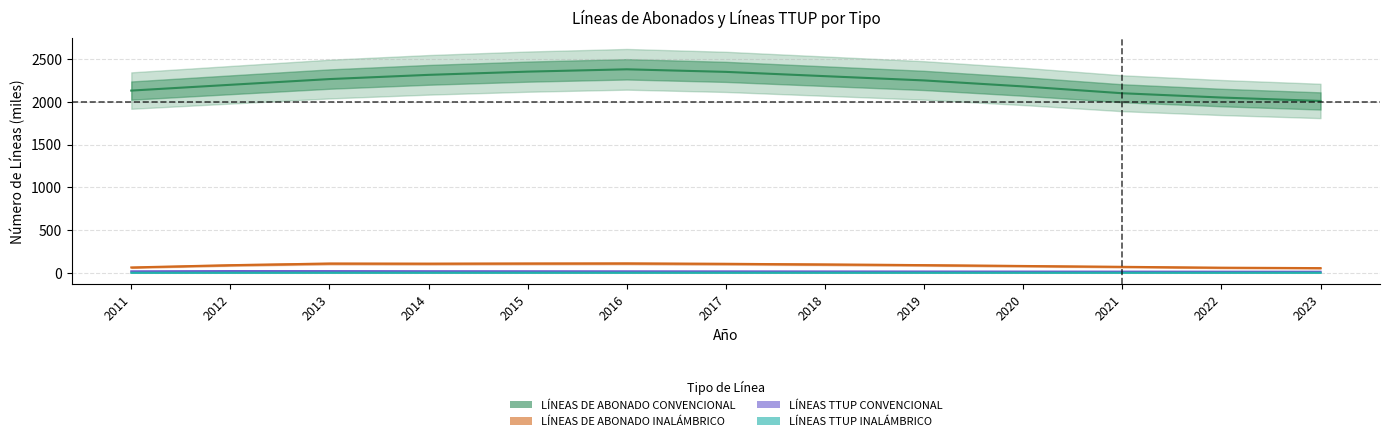

At which category is the sum across all series the highest?

2016